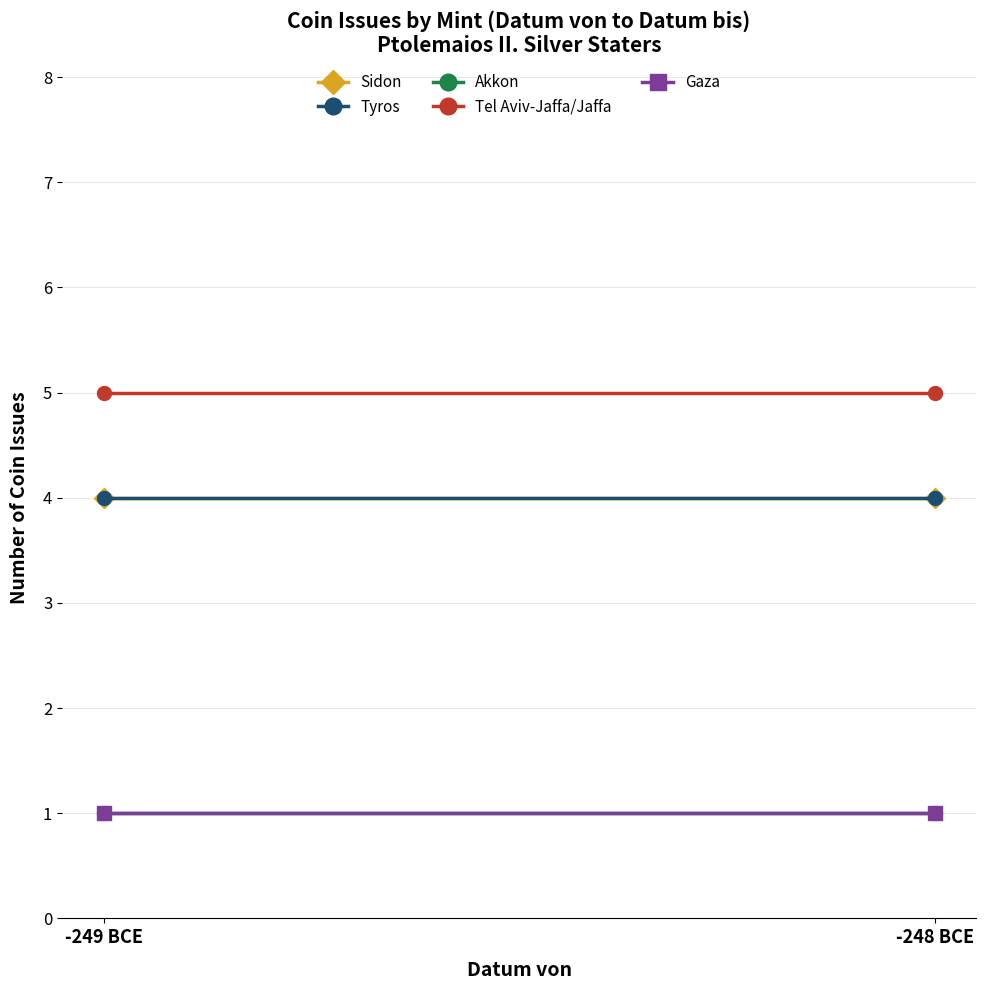

Rank the series by their maximum value, from highest to lowest.

Tel Aviv-Jaffa/Jaffa, Sidon, Tyros, Akkon, Gaza